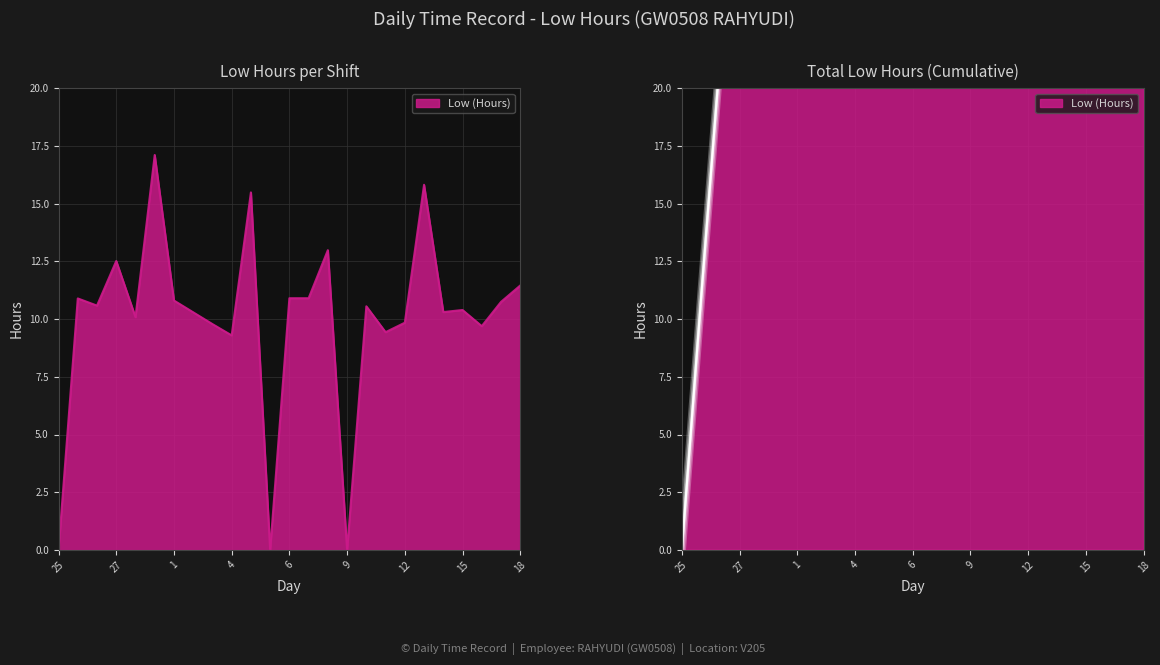

What is the label of the 14th point from the right?

6